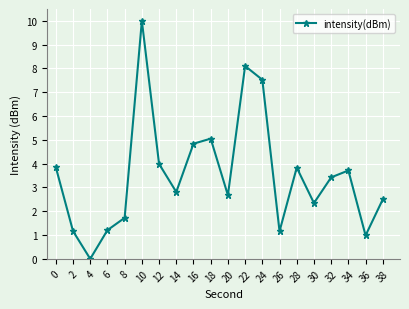

At which label is the value closest to 5?

18